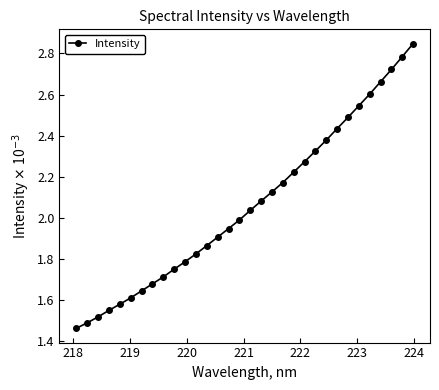

True or false: there are more than 2 points higher than both neighbors.

False